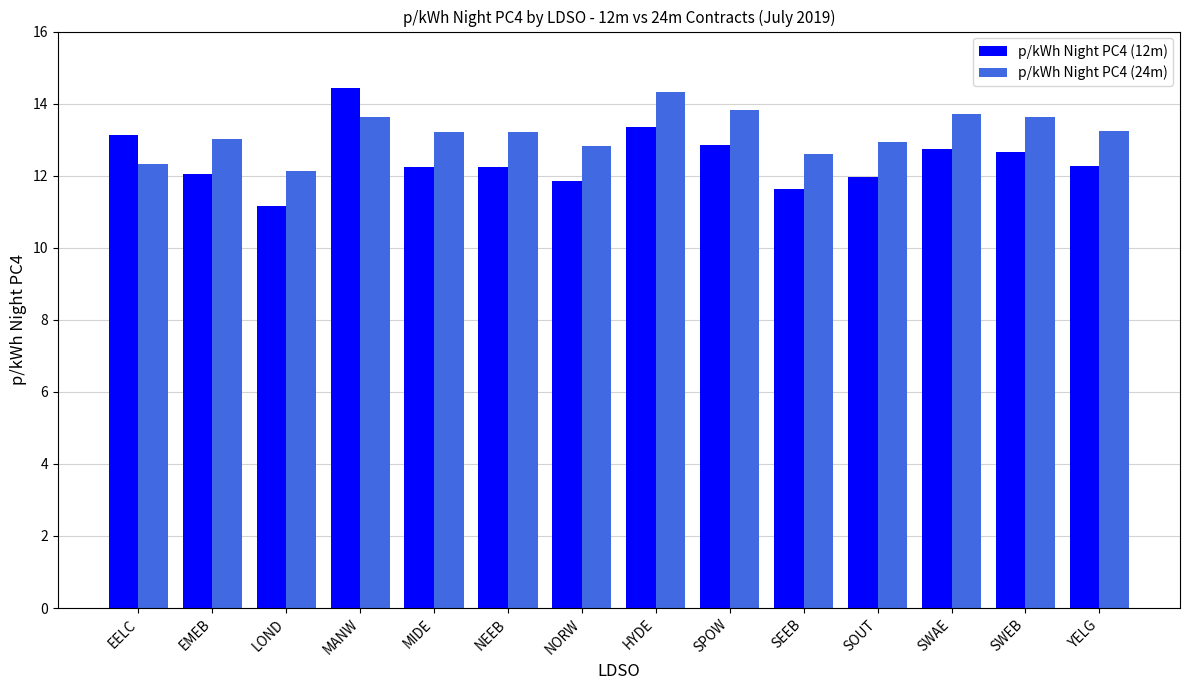

What is the label of the 4th bar from the right?

SOUT